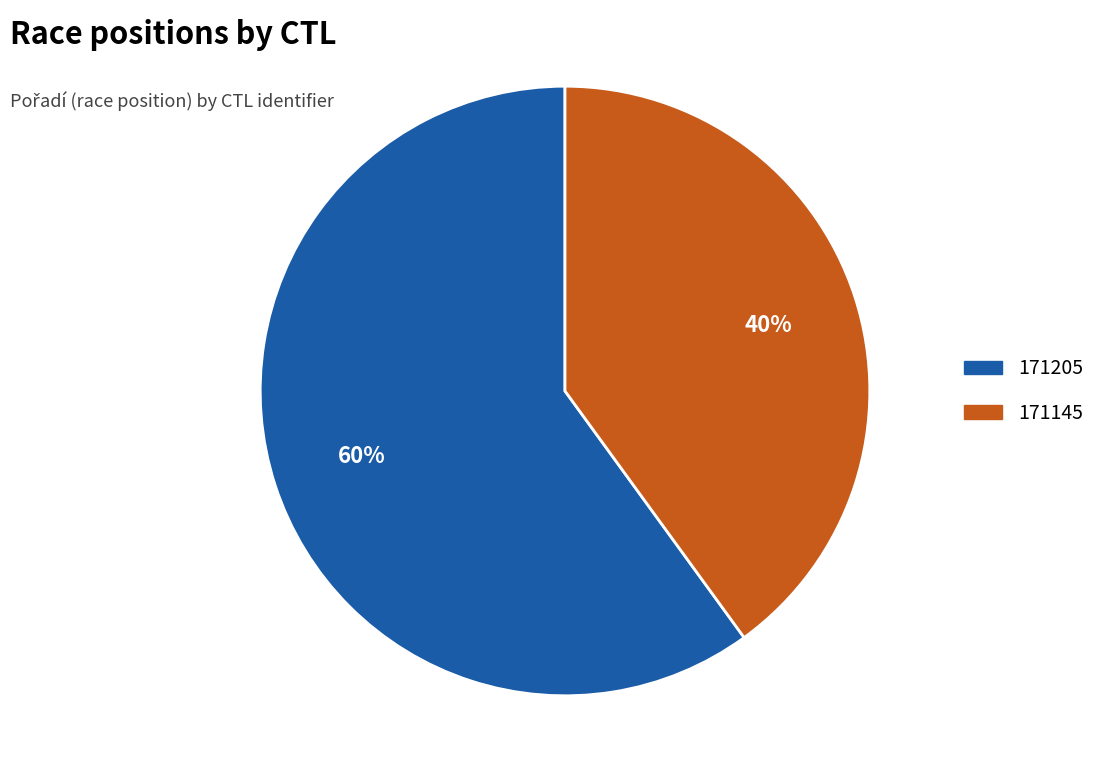

Rank the categories by value from highest to lowest.

171205, 171145